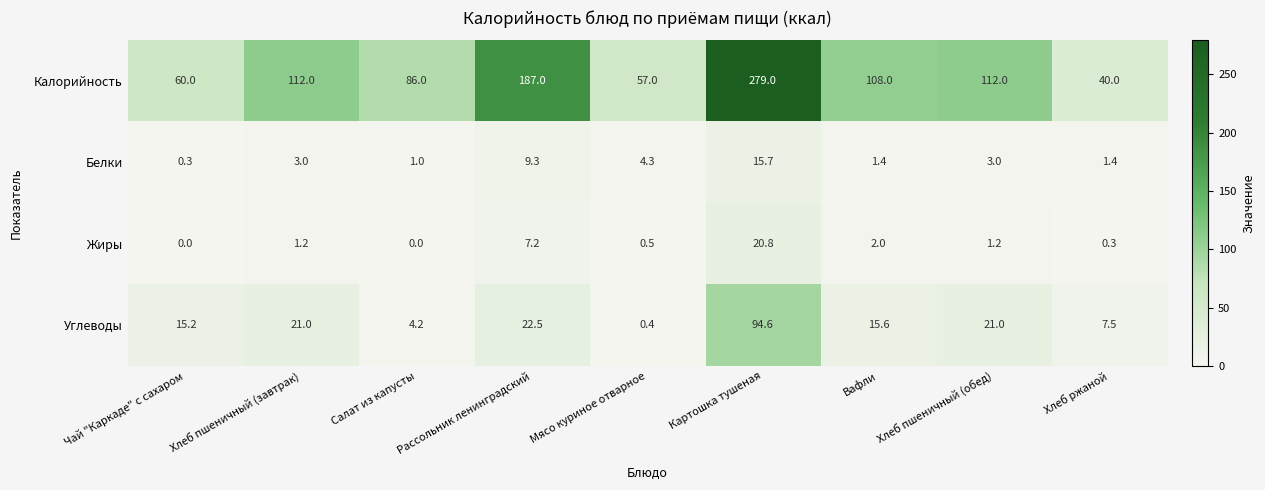

The value of Жиры at Хлеб пшеничный (обед) is 0.5. True or false?

False